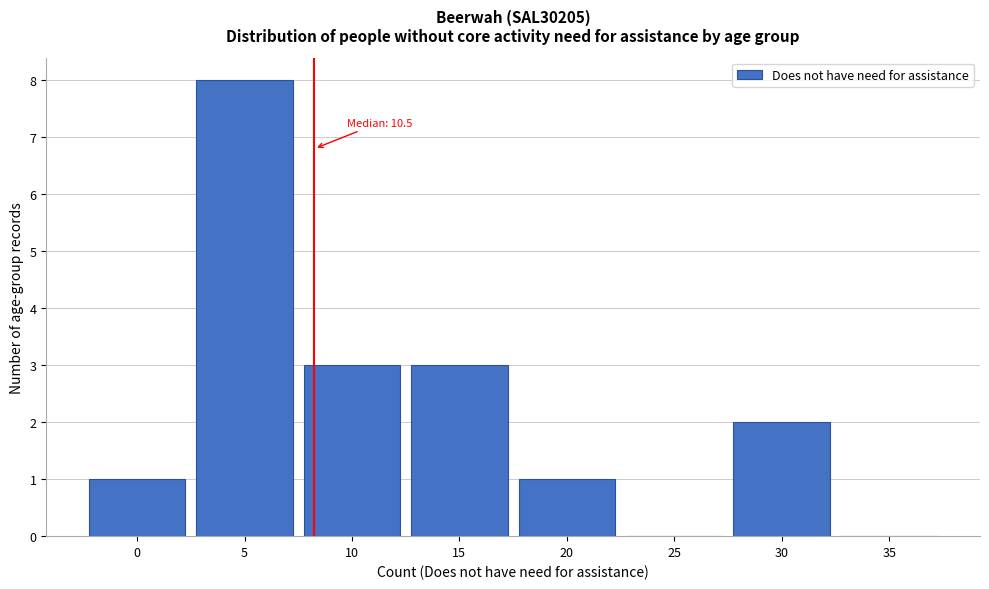

Reading left to right, extract all data points from this chart.

0=1	5=8	10=3	15=3	20=1	25=0	30=2	35=0